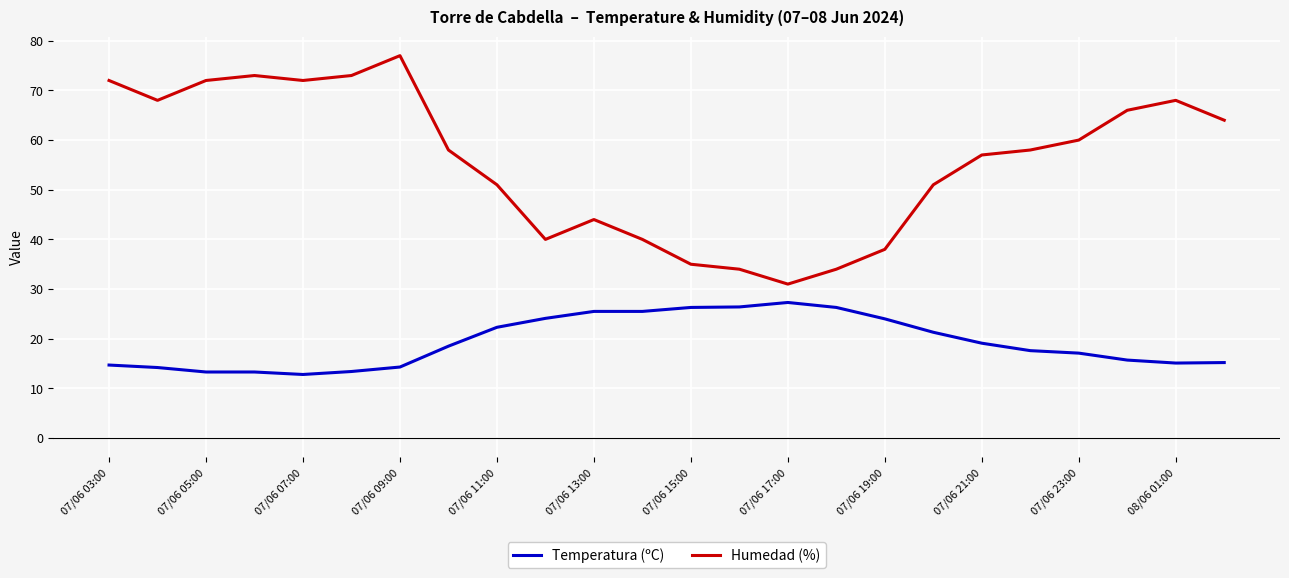

Which series has the largest total across all categories?

Humedad (%)